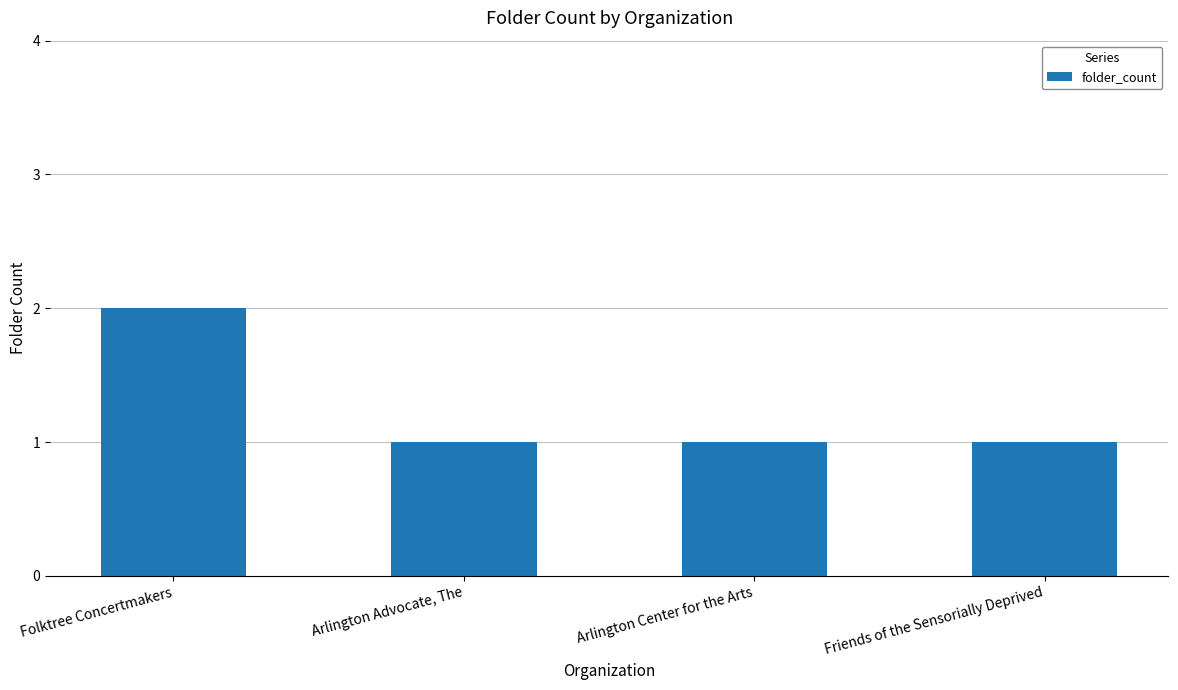

What is the label of the 2nd bar from the left?

Arlington Advocate, The